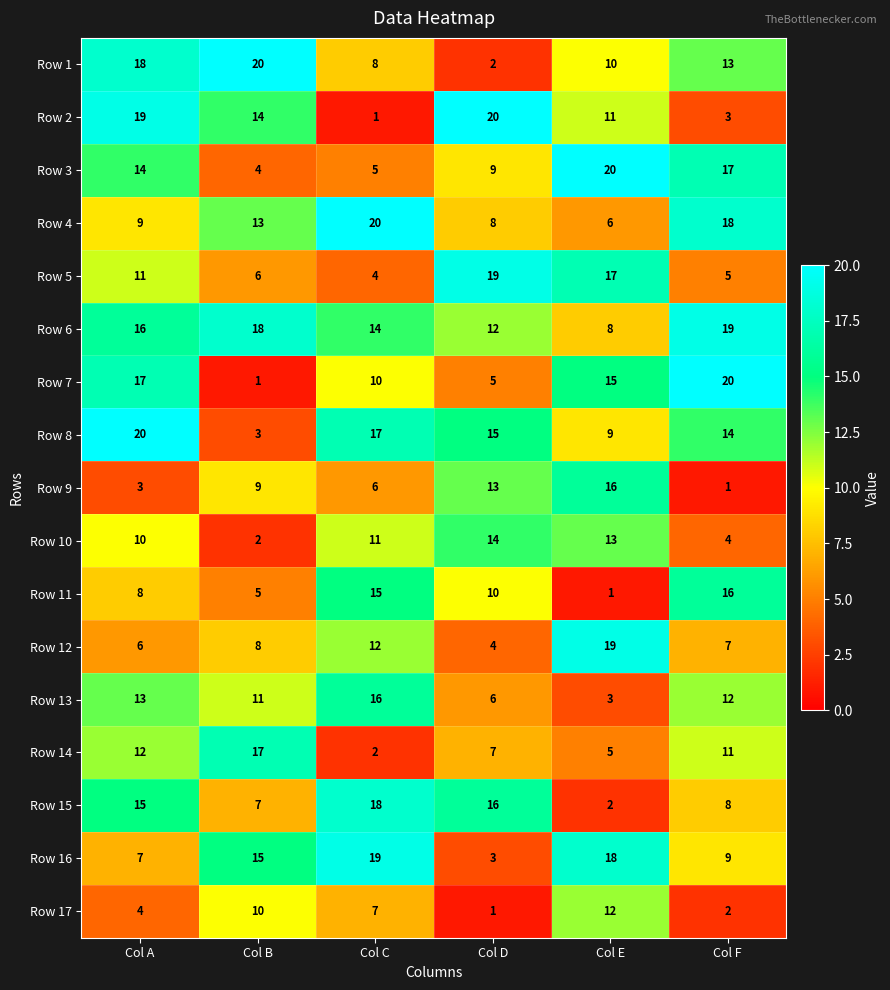

Rank the series at Col C from lowest to highest value.

Row 2, Row 14, Row 5, Row 3, Row 9, Row 17, Row 1, Row 7, Row 10, Row 12, Row 6, Row 11, Row 13, Row 8, Row 15, Row 16, Row 4